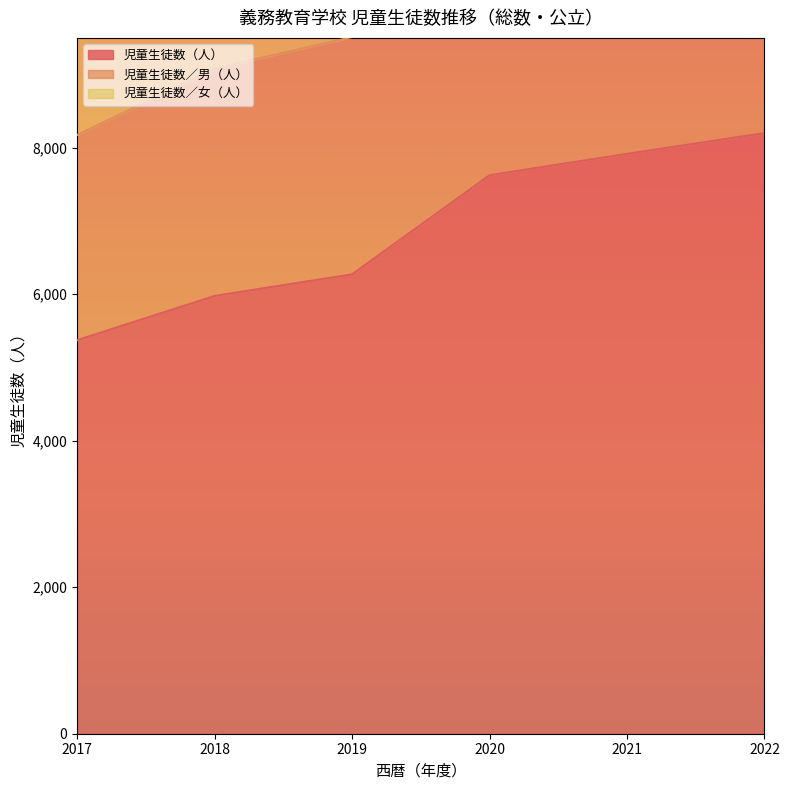

List the series in order of their peak value, highest first.

児童生徒数／女（人）, 児童生徒数／男（人）, 児童生徒数（人）